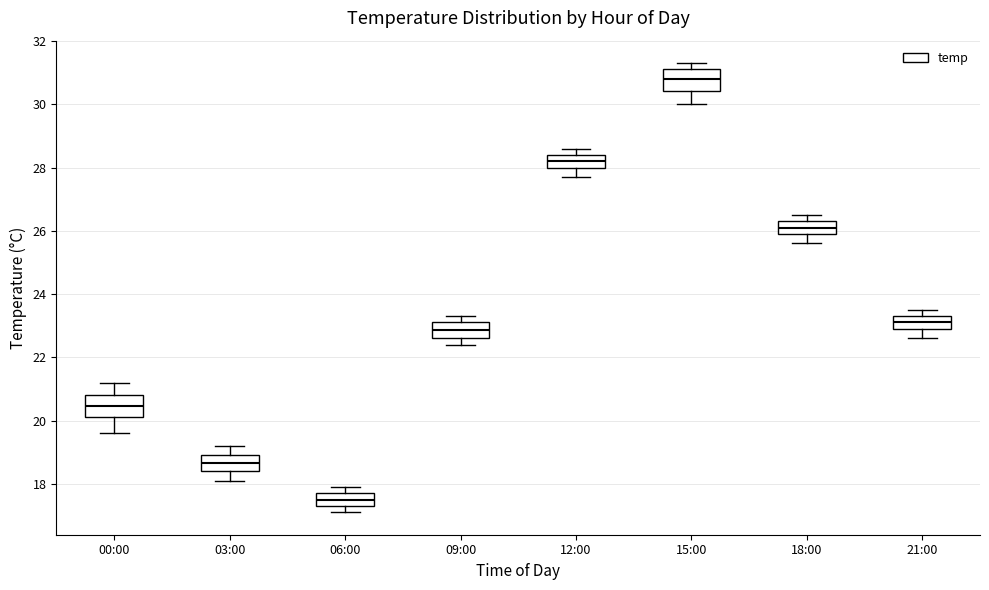

Which box has the lowest median line?

06:00